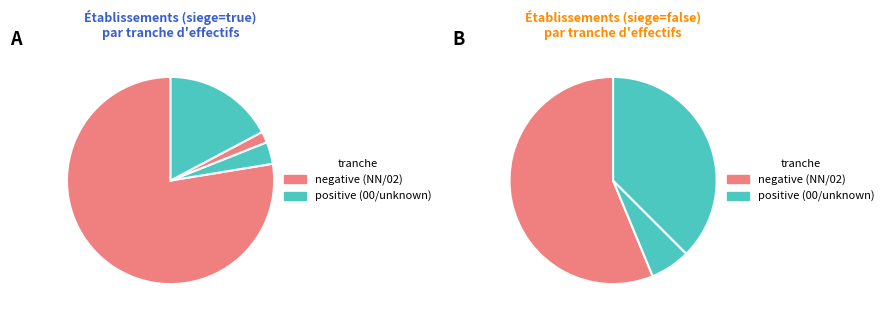

Count the number of slices in the pie.

4